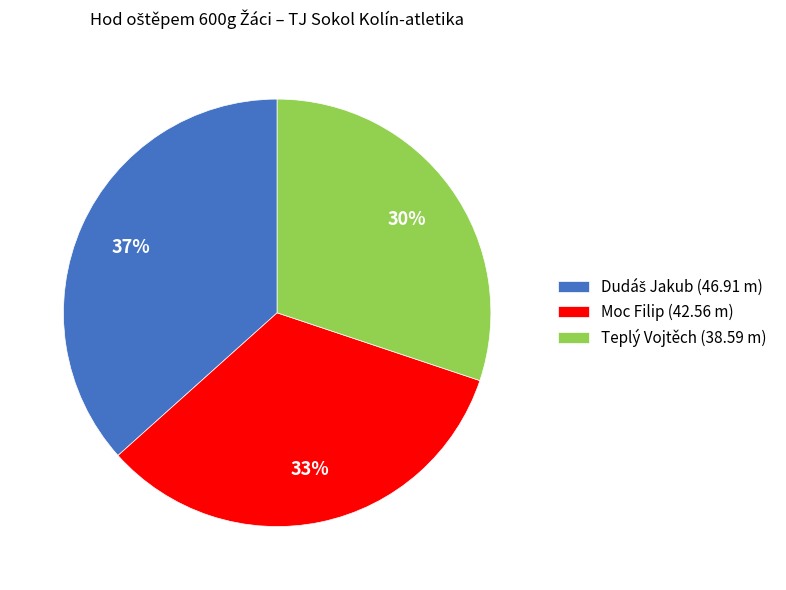

How many slices are in this pie chart?

3